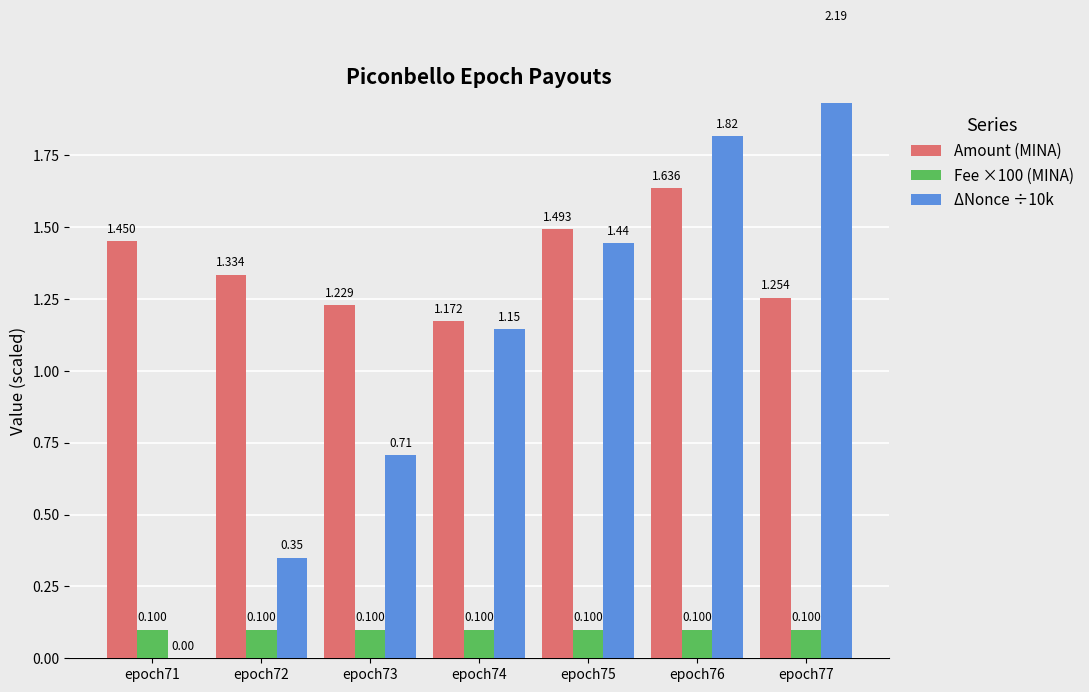

Reading right to left, transcribe all the data shown in this chart.

Amount (MINA): epoch77=1.3	epoch76=1.6	epoch75=1.5	epoch74=1.2	epoch73=1.2	epoch72=1.3	epoch71=1.5
Fee ×100 (MINA): epoch77=0.1	epoch76=0.1	epoch75=0.1	epoch74=0.1	epoch73=0.1	epoch72=0.1	epoch71=0.1
ΔNonce ÷10k: epoch77=2.2	epoch76=1.8	epoch75=1.4	epoch74=1.1	epoch73=0.7	epoch72=0.4	epoch71=0.0